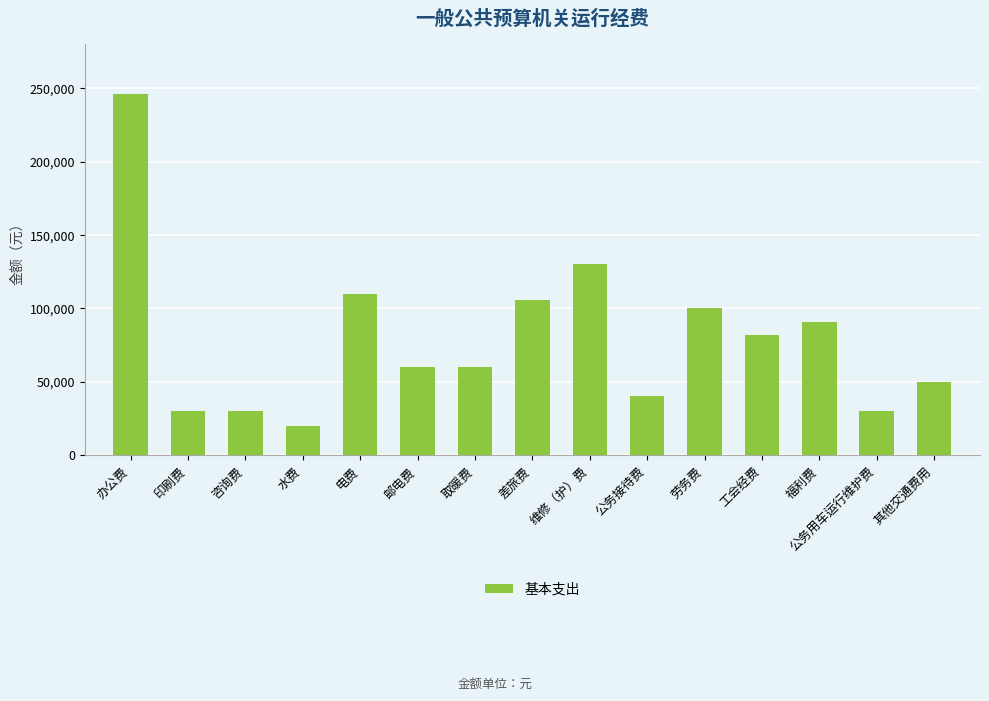

What is the greatest value displayed?

246000